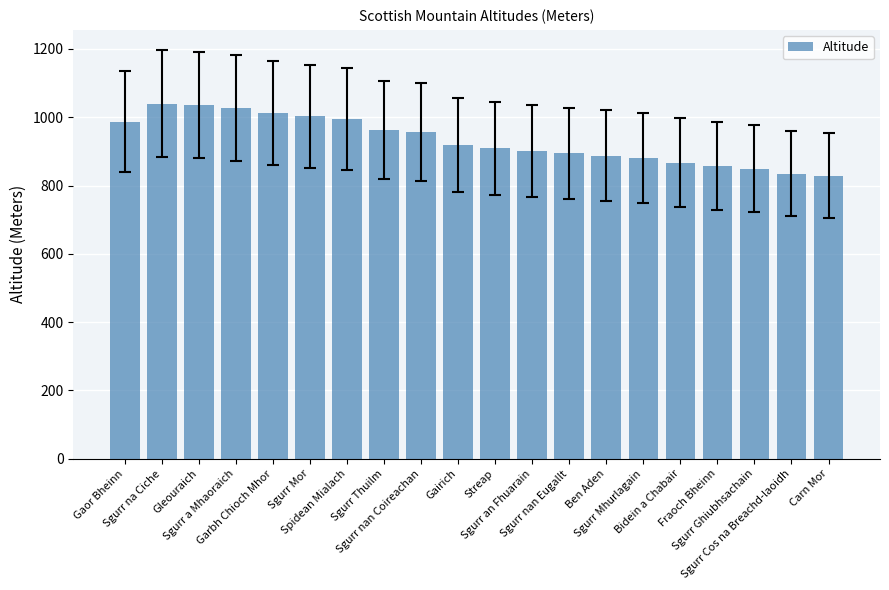

What is the difference between the maximum and second lowest values?

205